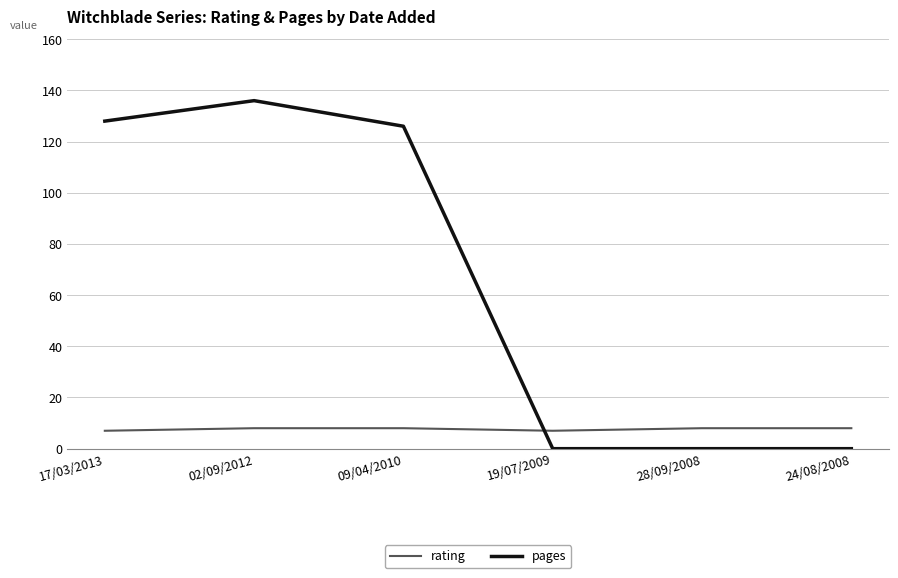

Which series has the largest total across all categories?

pages